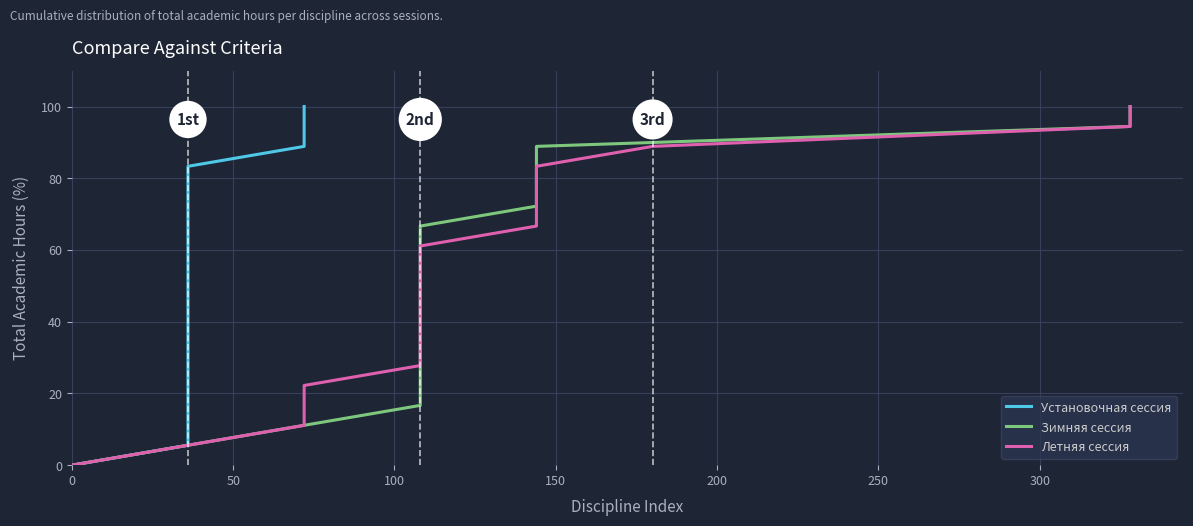

What are all the series names shown in the legend?

Установочная сессия, Зимняя сессия, Летняя сессия